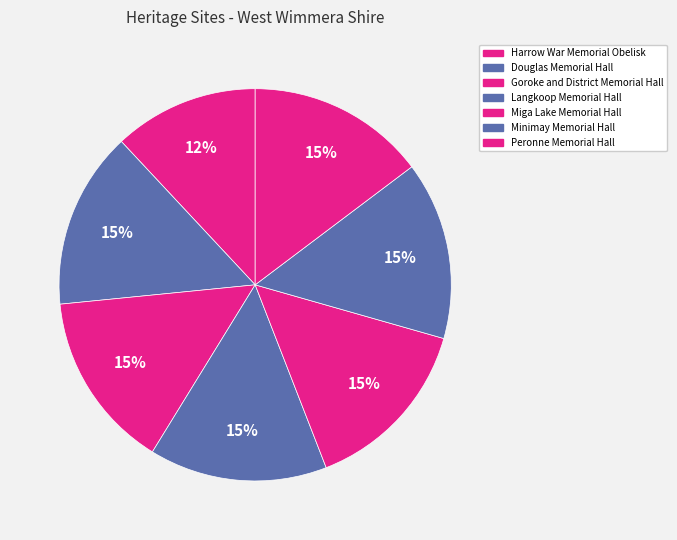

To the nearest percent, what is the difference between the Miga Lake Memorial Hall and Harrow War Memorial Obelisk slice percentages?

3%